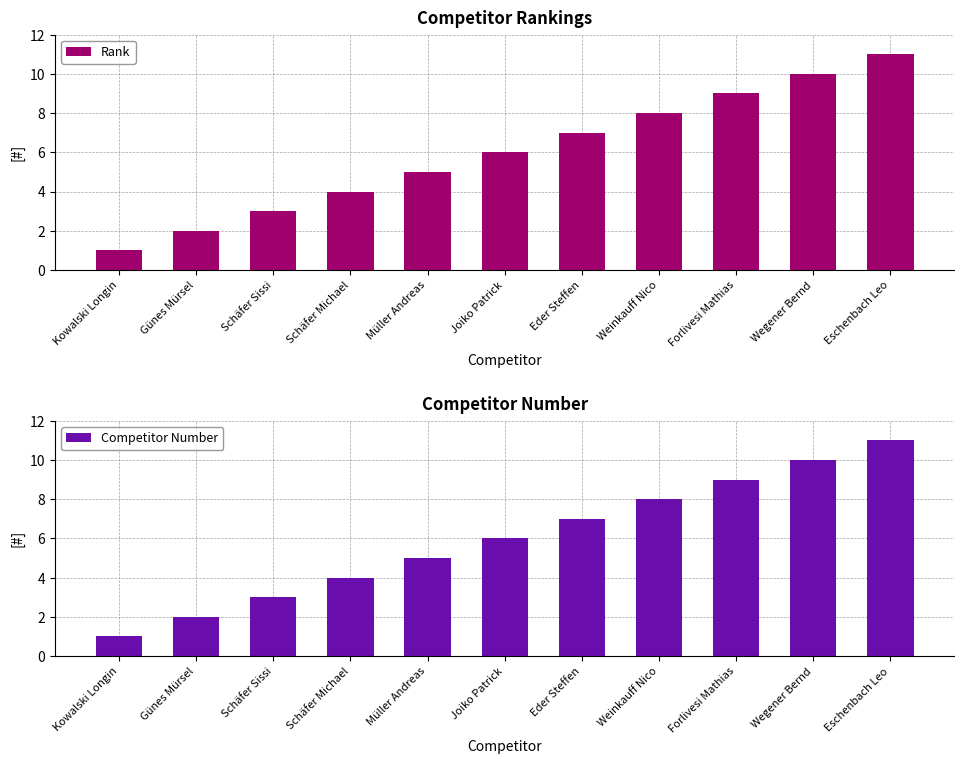

List the labels in order of Competitor Number value, largest first.

Eschenbach Leo, Wegener Bernd, Forlivesi Mathias, Weinkauff Nico, Eder Steffen, Joiko Patrick, Müller Andreas, Schäfer Michael, Schäfer Sissi, Günes Mürsel, Kowalski Longin